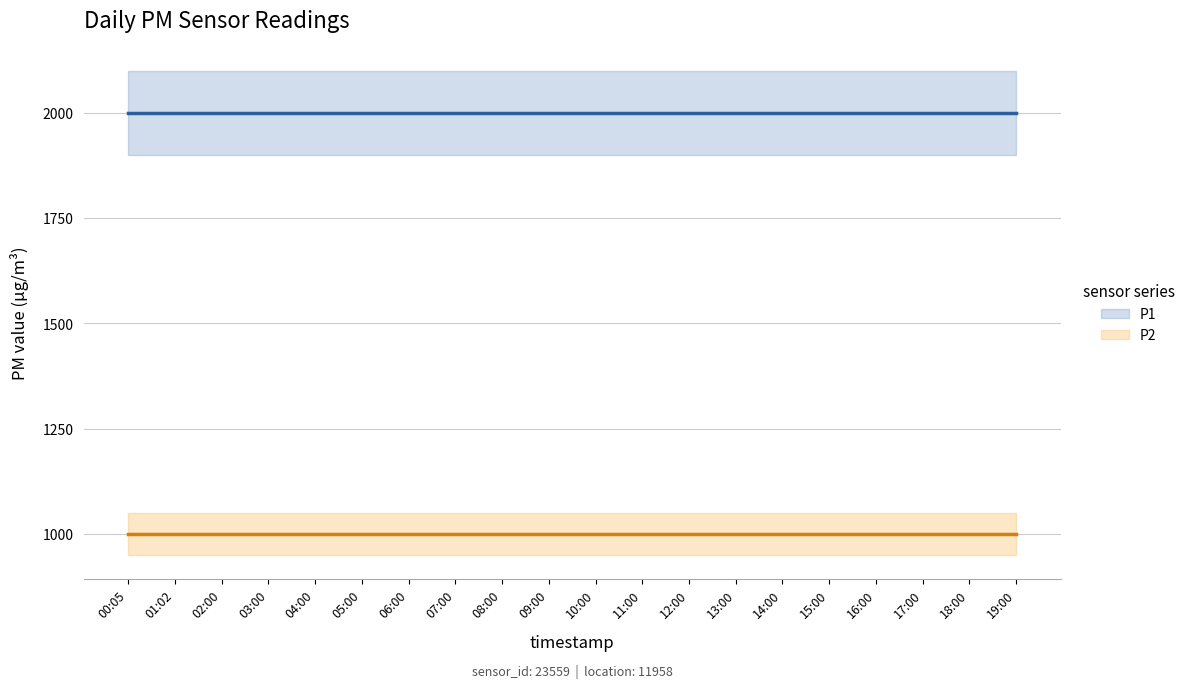

The value of P1 at 09:00 is 2681.5. True or false?

False